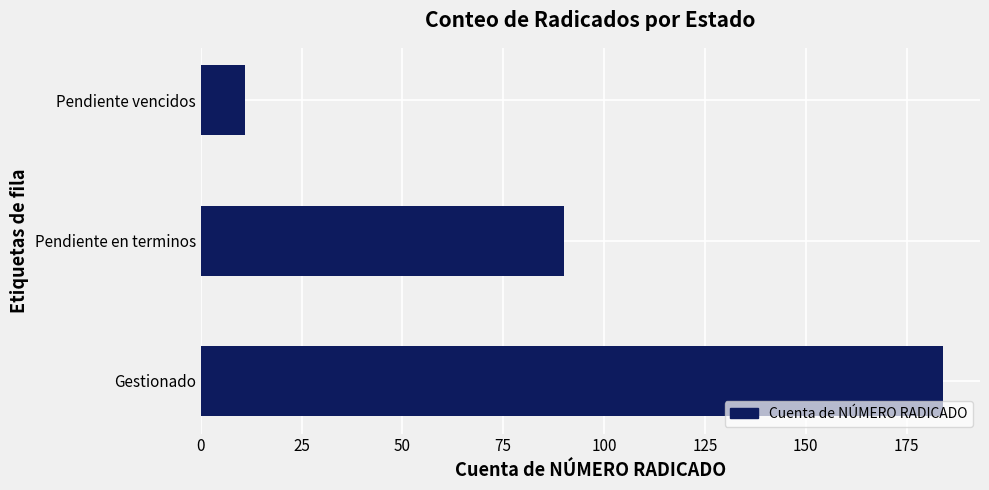

True or false: the data shows 160 at Pendiente en terminos.

False